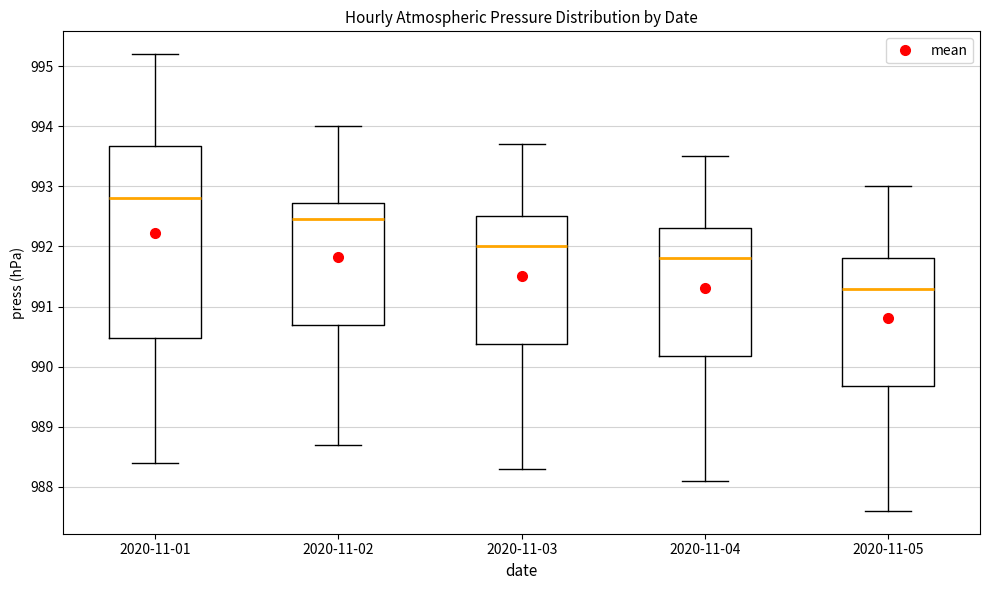

Where does the upper whisker of the box for 2020-11-04 end on the y-axis? The values are not printed on the chart, so give them approximately, as read against the axis.

993.5